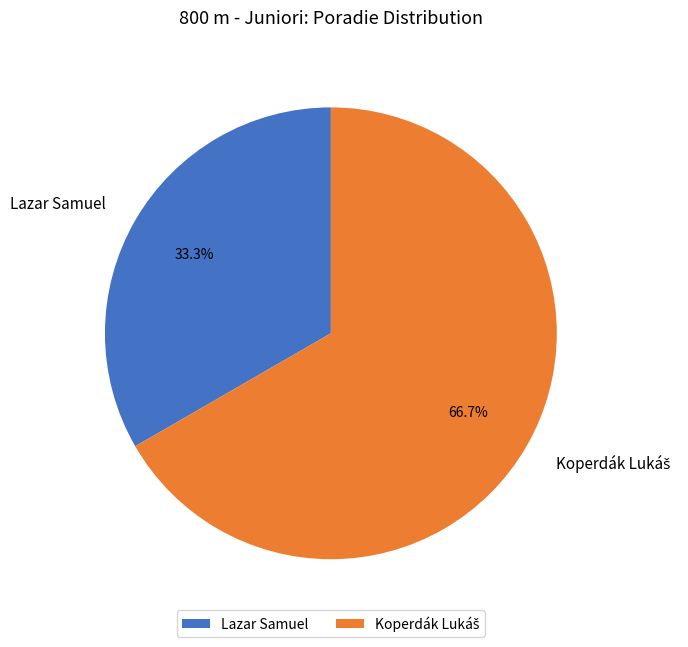

What percentage is NOT represented by Lazar Samuel?

66.7%